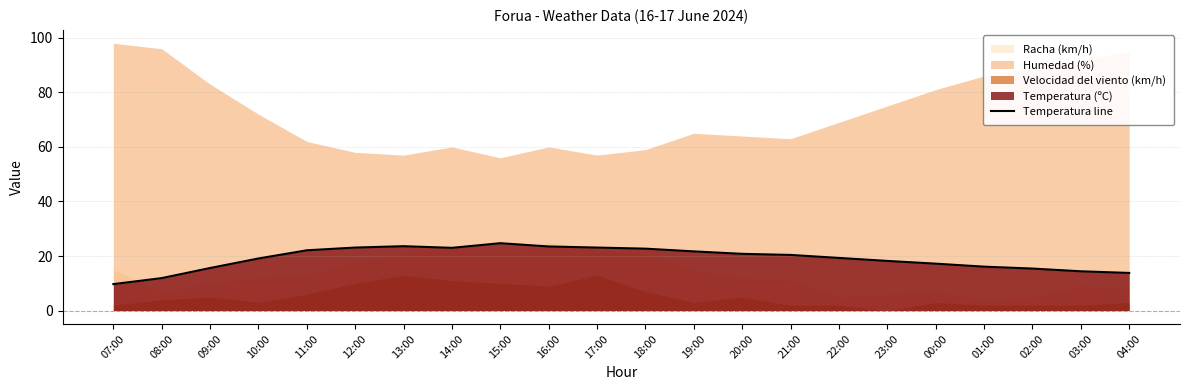

What is the highest value of the Temperatura line series?

24.7